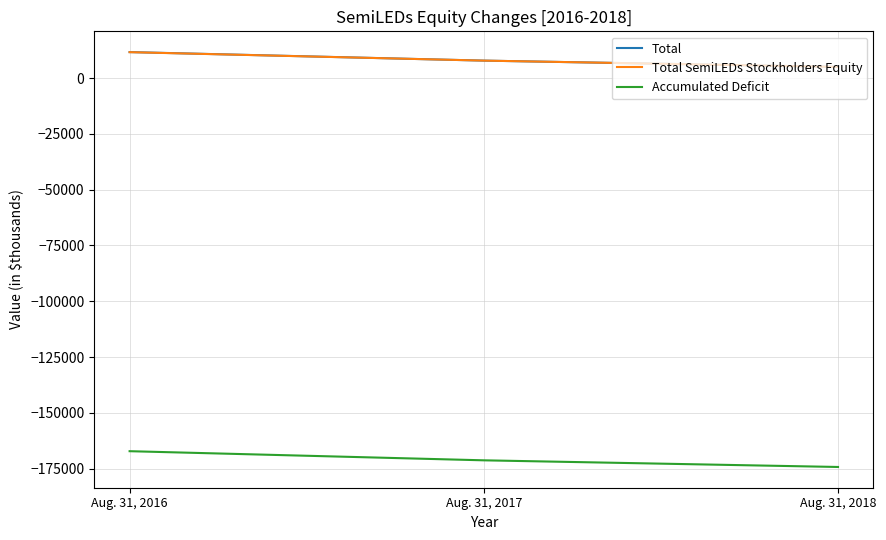

Which category has the lowest value in the Total SemiLEDs Stockholders Equity series?

Aug. 31, 2018